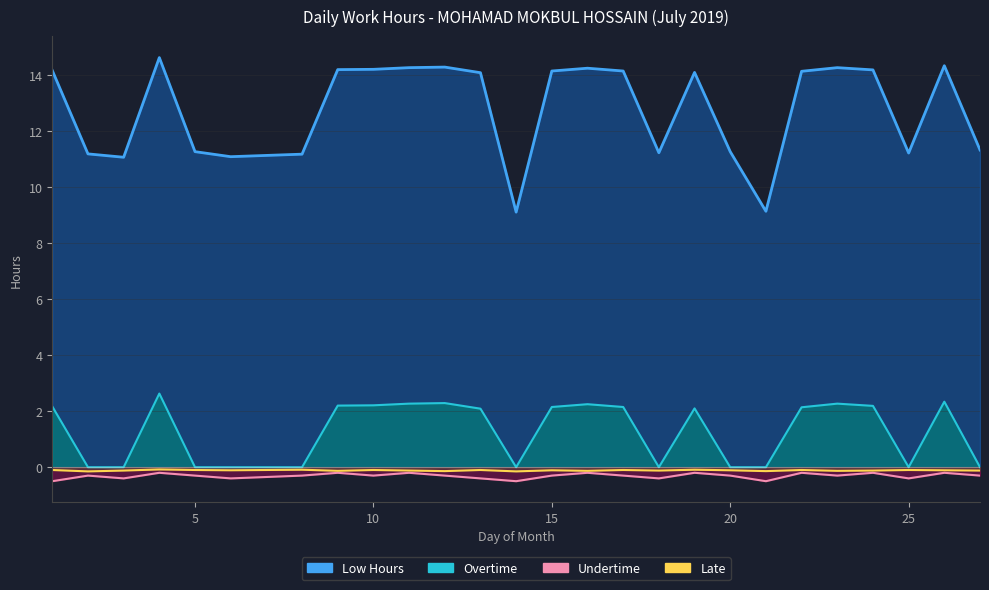

Reading left to right, what are all the values shown in this chart?

Low Hours: 14.2	11.2	11.1	14.6	11.3	11.1	11.2	14.2	14.2	14.3	14.3	14.1	9.1	14.2	14.2	14.2	11.2	14.1	11.3	9.1	14.1	14.3	14.2	11.2	14.3	11.3
Overtime: 2.2	0.0	0.0	2.6	0.0	0.0	0.0	2.2	2.2	2.3	2.3	2.1	0.0	2.1	2.2	2.1	0.0	2.1	0.0	0.0	2.1	2.3	2.2	0.0	2.3	0.0
Undertime: -0.5	-0.3	-0.4	-0.2	-0.3	-0.4	-0.3	-0.2	-0.3	-0.2	-0.3	-0.4	-0.5	-0.3	-0.2	-0.3	-0.4	-0.2	-0.3	-0.5	-0.2	-0.3	-0.2	-0.4	-0.2	-0.3
Late: -0.1	-0.1	-0.1	-0.1	-0.1	-0.1	-0.1	-0.1	-0.1	-0.1	-0.1	-0.1	-0.1	-0.1	-0.1	-0.1	-0.1	-0.1	-0.1	-0.1	-0.1	-0.1	-0.1	-0.1	-0.1	-0.1